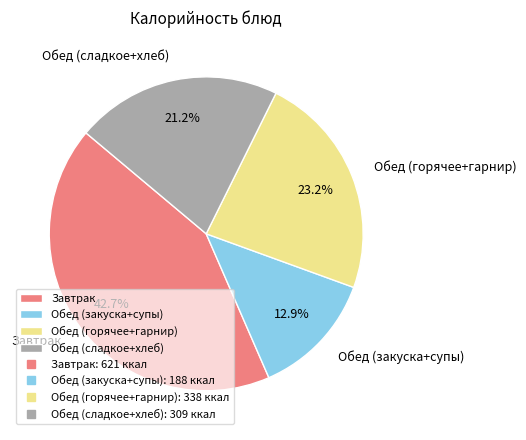

Which category has the biggest portion of the pie?

Завтрак